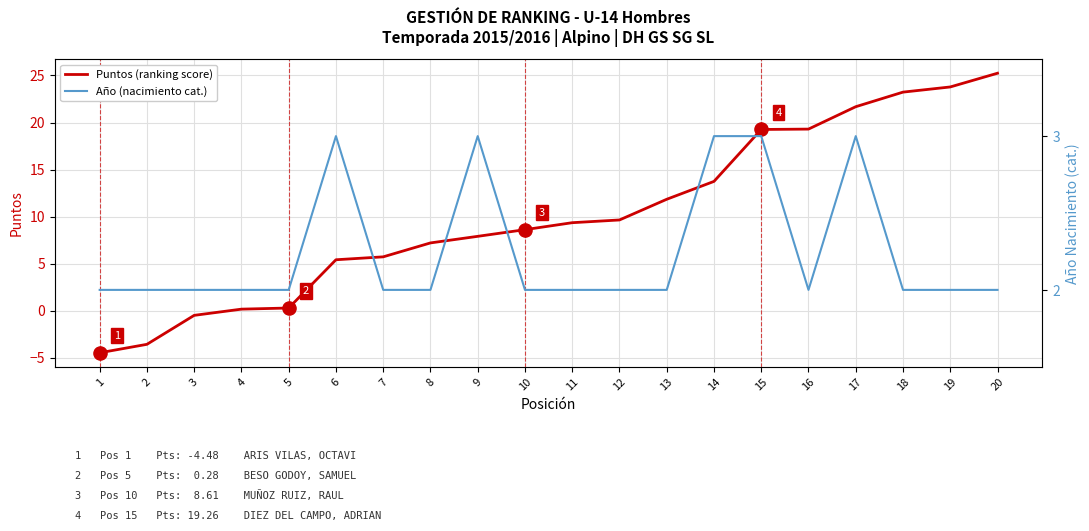

Which series has the largest total across all categories?

Puntos (ranking score)